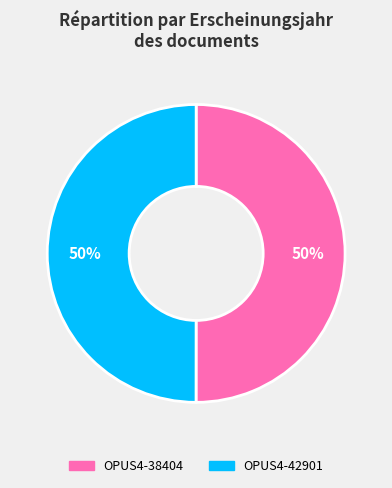

Combined, do OPUS4-42901 and OPUS4-38404 account for over 50%?

Yes